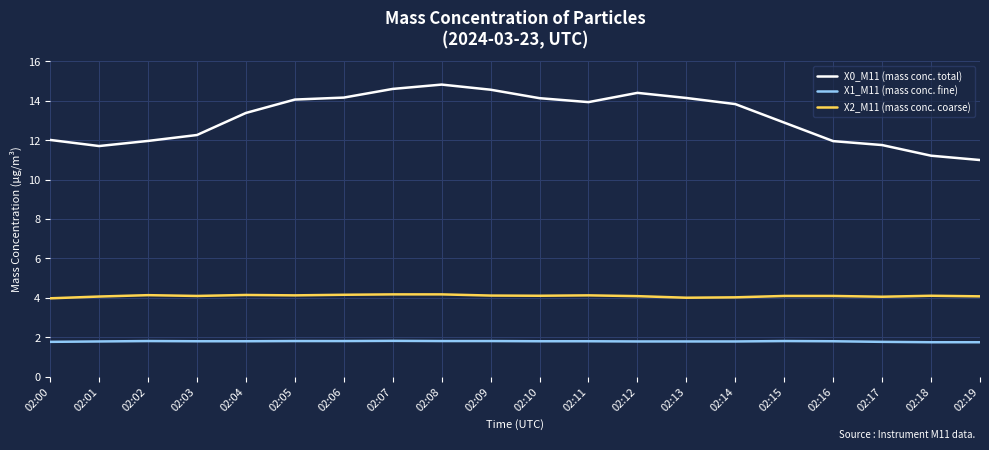

True or false: X0_M11 (mass conc. total) and X2_M11 (mass conc. coarse) cross at least once.

False